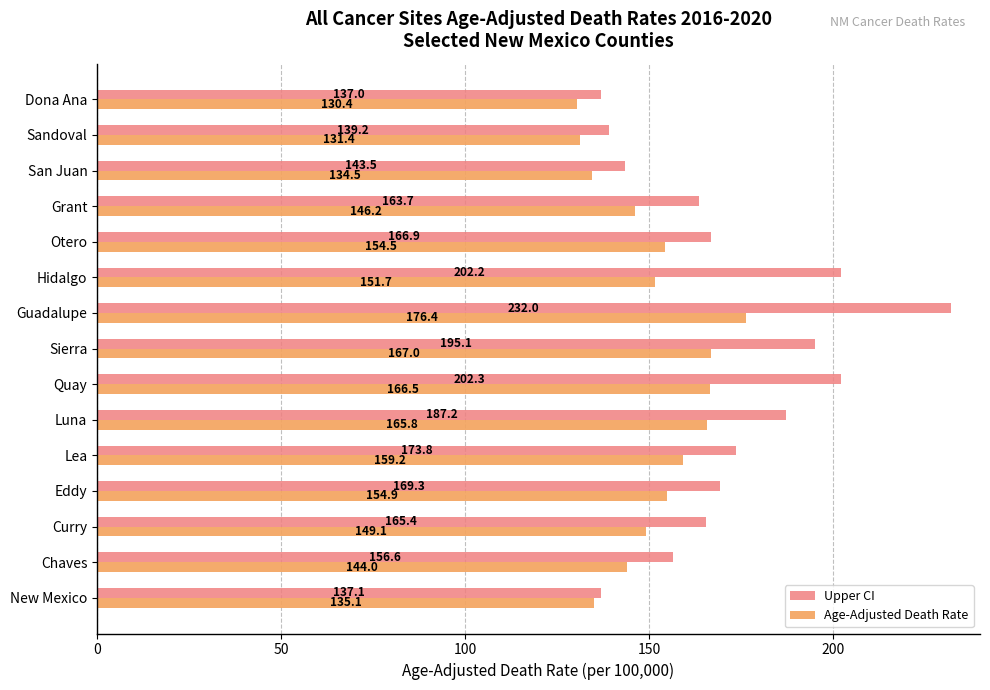

At which label does Upper CI reach its minimum?

Dona Ana